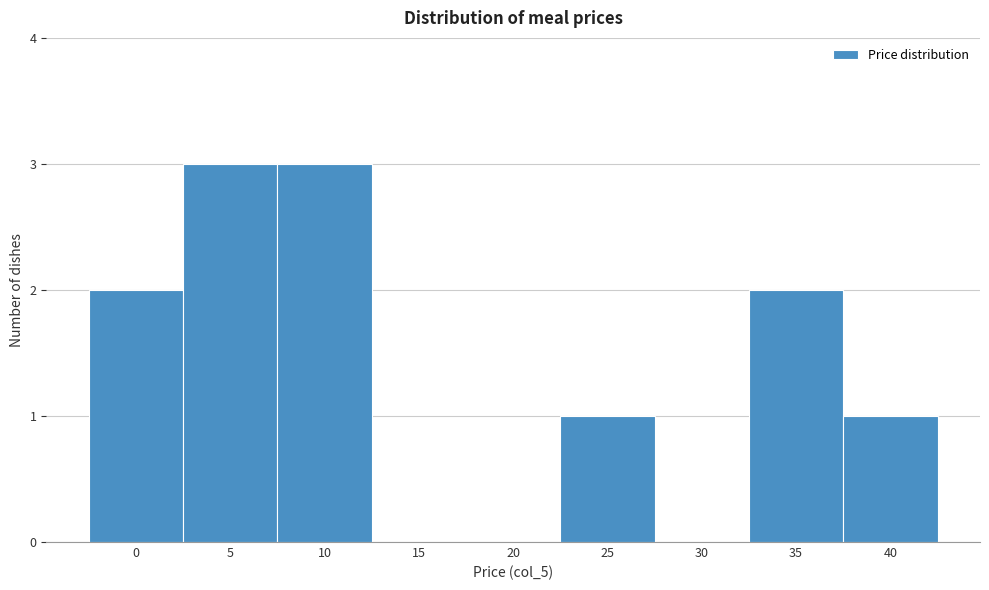

Reading right to left, extract all data points from this chart.

40=1	35=2	30=0	25=1	20=0	15=0	10=3	5=3	0=2